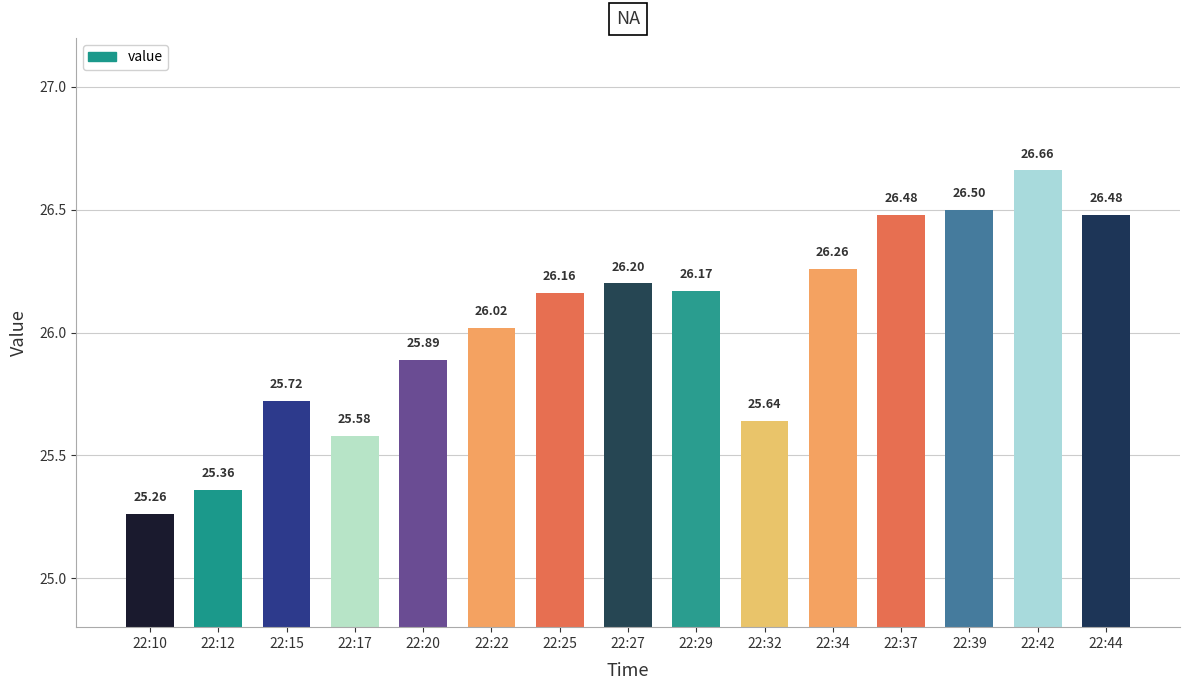

How many values are below 26?

6